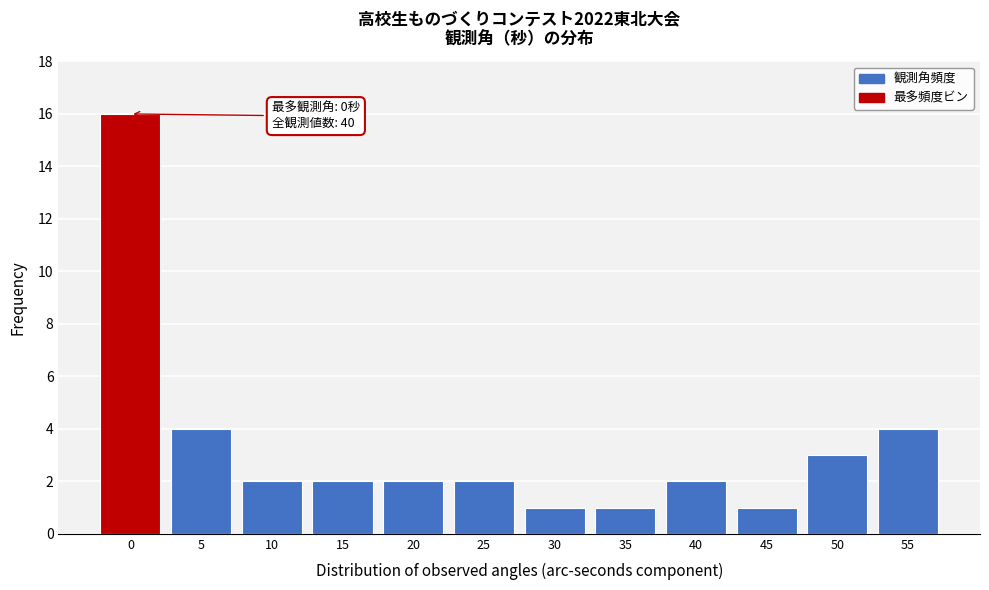

Reading left to right, what are all the values shown in this chart?

0=16	5=4	10=2	15=2	20=2	25=2	30=1	35=1	40=2	45=1	50=3	55=4